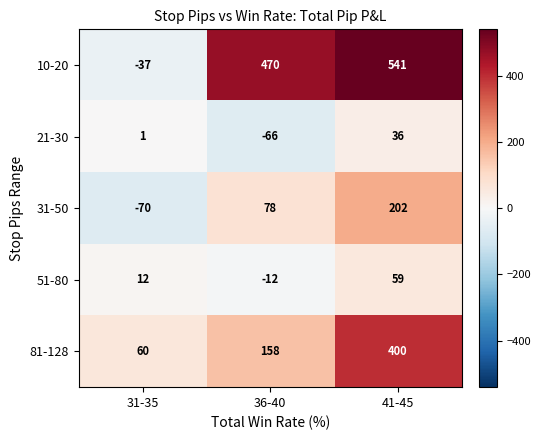

Rank the series by their maximum value, from highest to lowest.

10-20, 81-128, 31-50, 51-80, 21-30